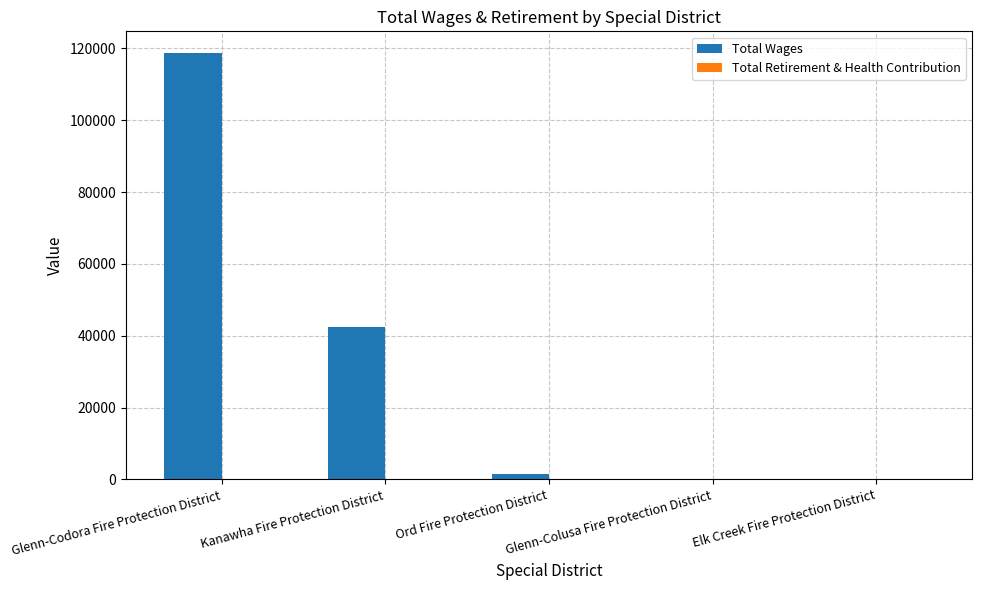

What is the change in value from Glenn-Codora Fire Protection District to Kanawha Fire Protection District?

-76319